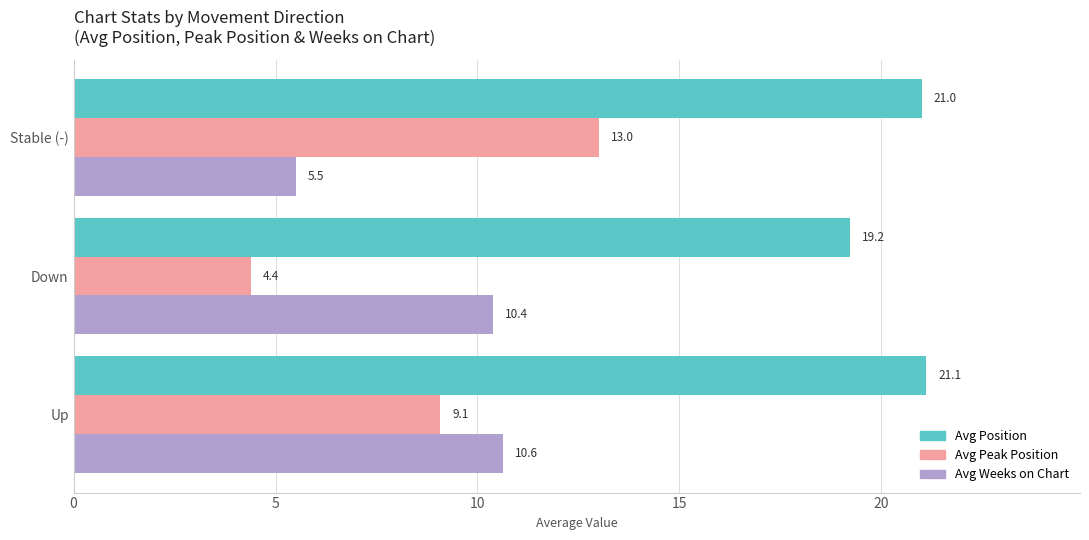

What are all the series names shown in the legend?

Avg Position, Avg Peak Position, Avg Weeks on Chart